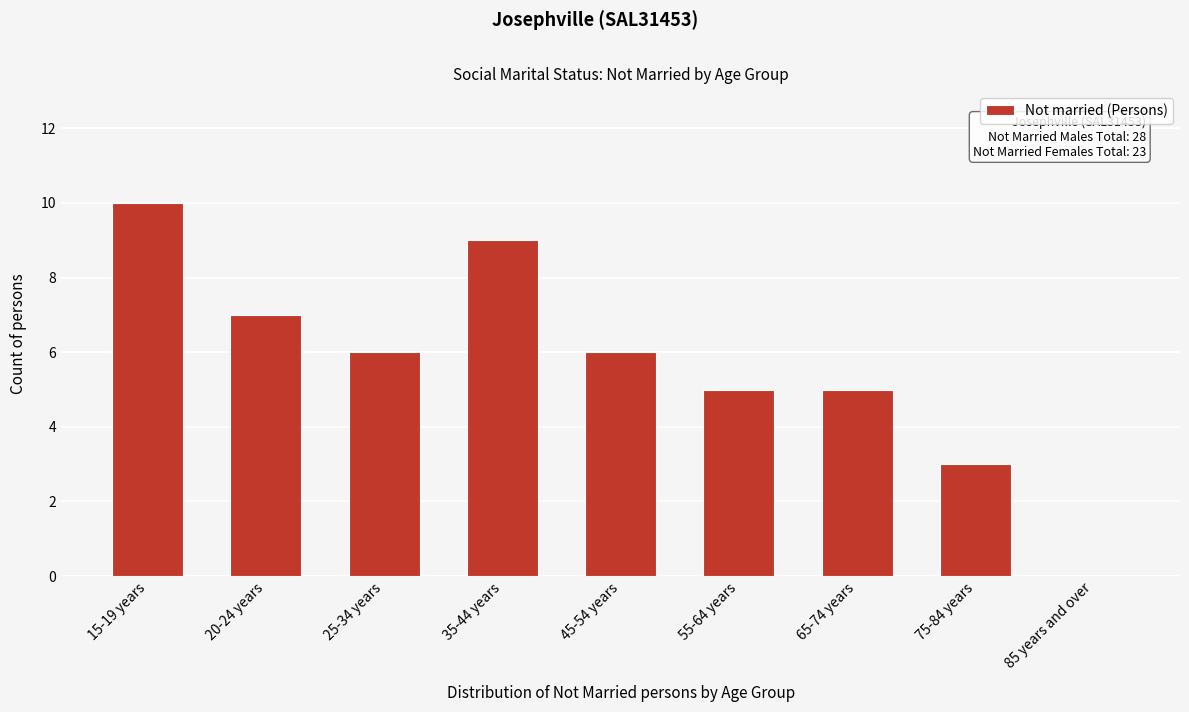

Reading left to right, what are all the values shown in this chart?

15-19 years=10	20-24 years=7	25-34 years=6	35-44 years=9	45-54 years=6	55-64 years=5	65-74 years=5	75-84 years=3	85 years and over=0